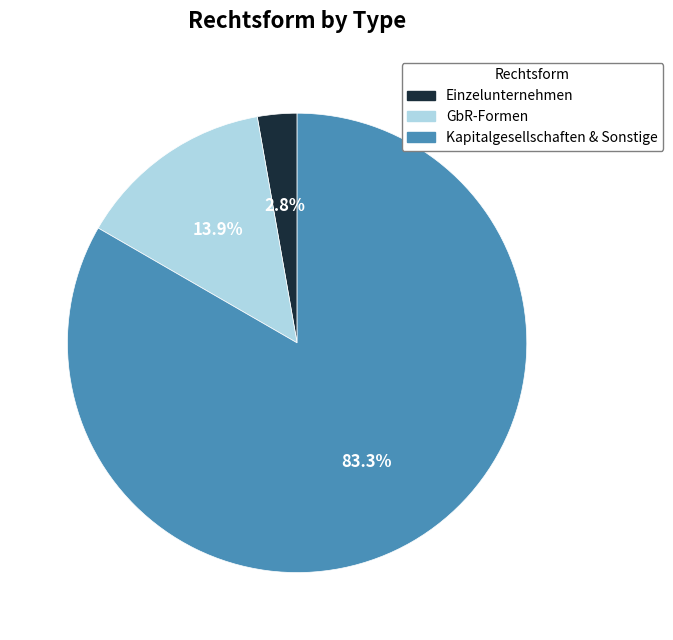

How many slices are in this pie chart?

3